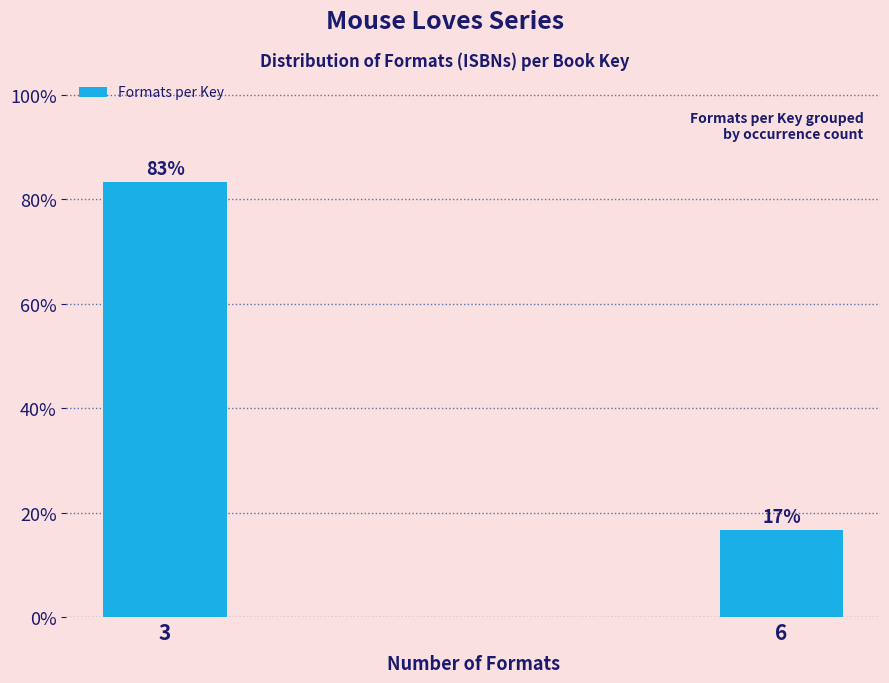

Where is the data nearest to the value 50?

6